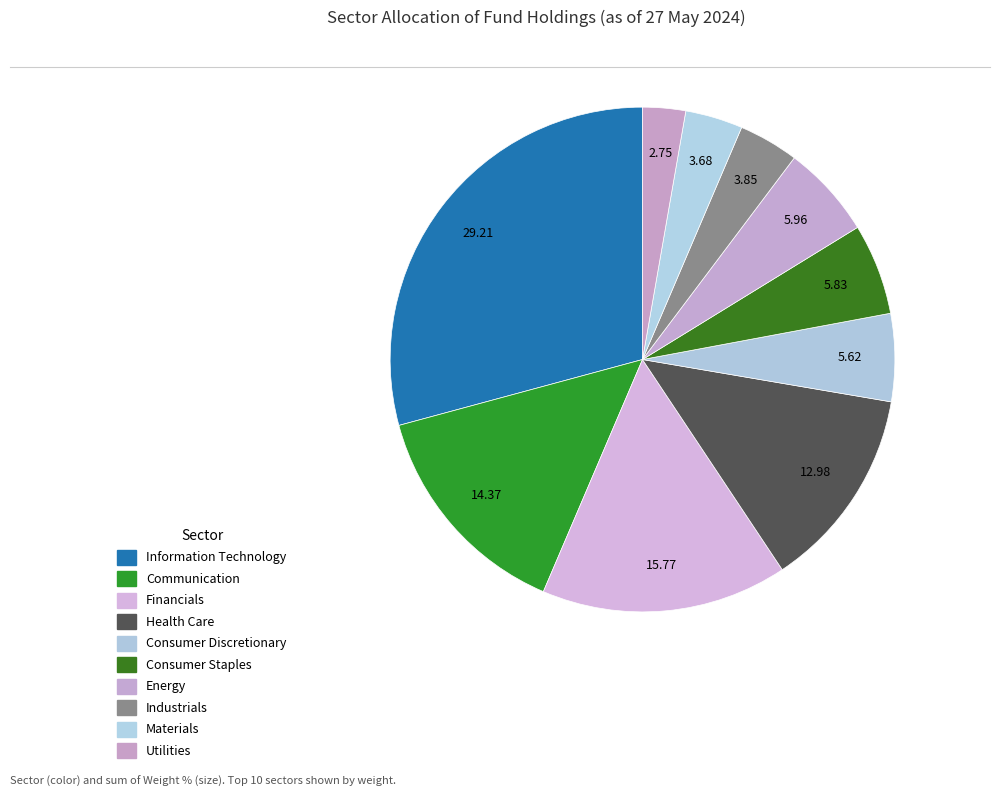

Which slice is the smallest?

Utilities